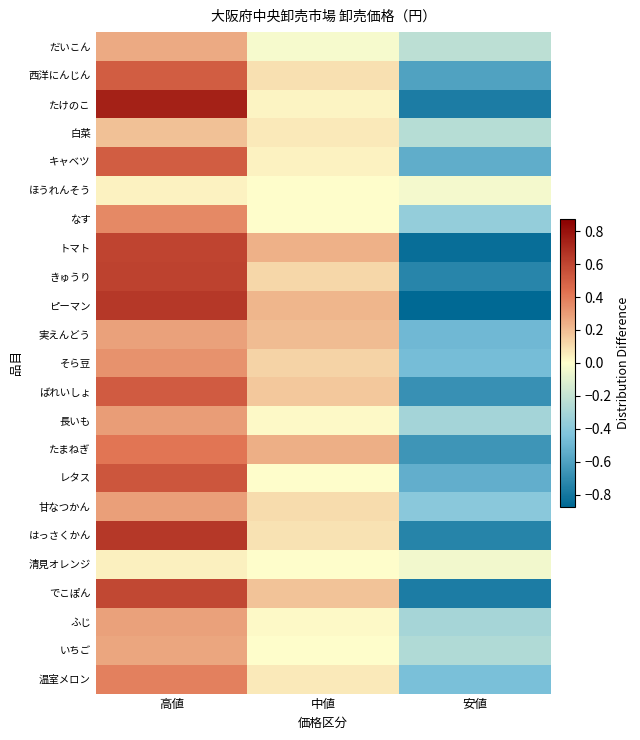

What is the difference between the highest and lowest values at 高値?

0.7